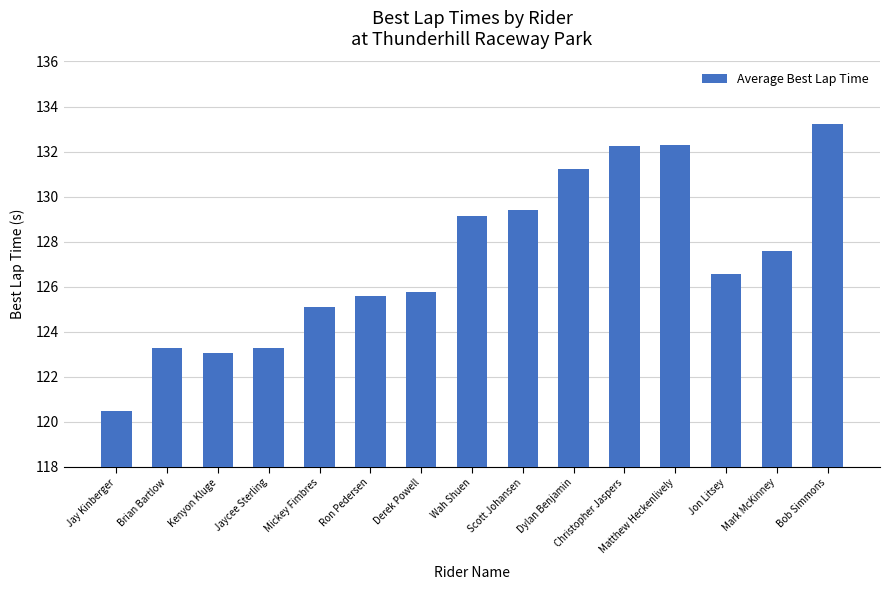

Reading left to right, extract all data points from this chart.

Jay Kinberger=120.5	Brian Bartlow=123.3	Kenyon Kluge=123.1	Jaycee Sterling=123.3	Mickey Fimbres=125.1	Ron Pedersen=125.6	Derek Powell=125.8	Wah Shuen=129.1	Scott Johansen=129.4	Dylan Benjamin=131.2	Christopher Jaspers=132.3	Matthew Heckenlively=132.3	Jon Litsey=126.5	Mark McKinney=127.6	Bob Simmons=133.2